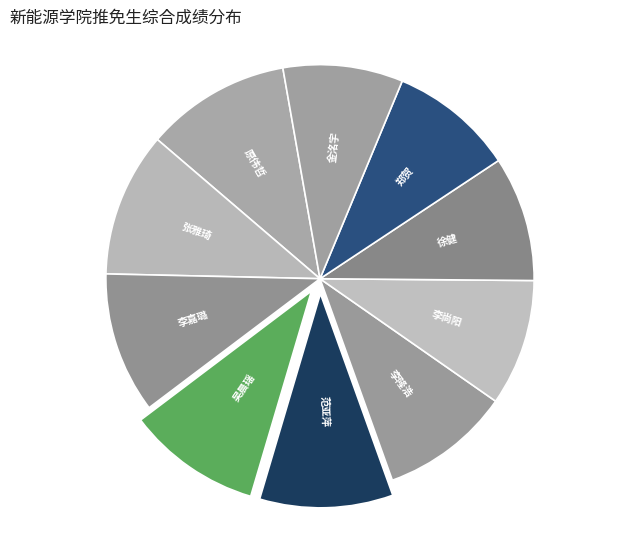

How many slices are in this pie chart?

10